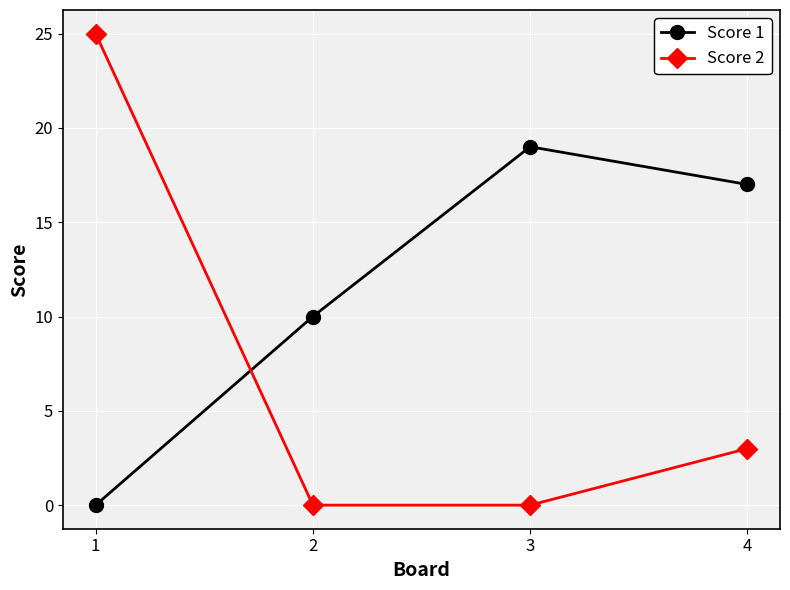

What are all the series names shown in the legend?

Score 1, Score 2